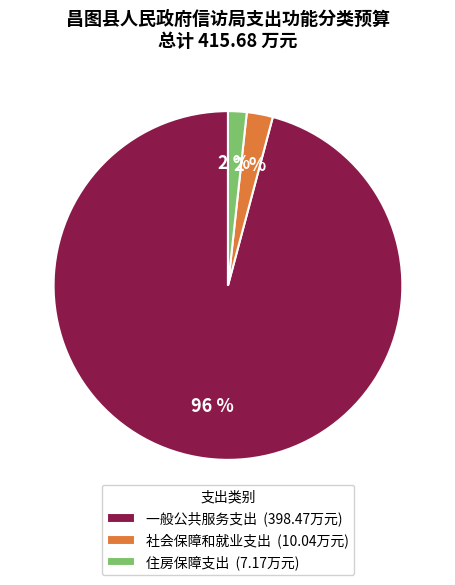

Which slice is the largest?

一般公共服务支出